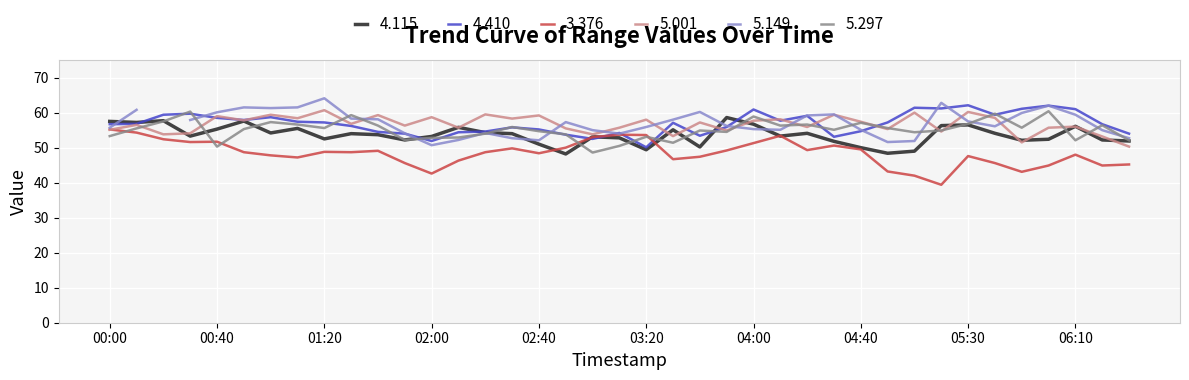

What position from the right is 2023/03/13 03:10?

20